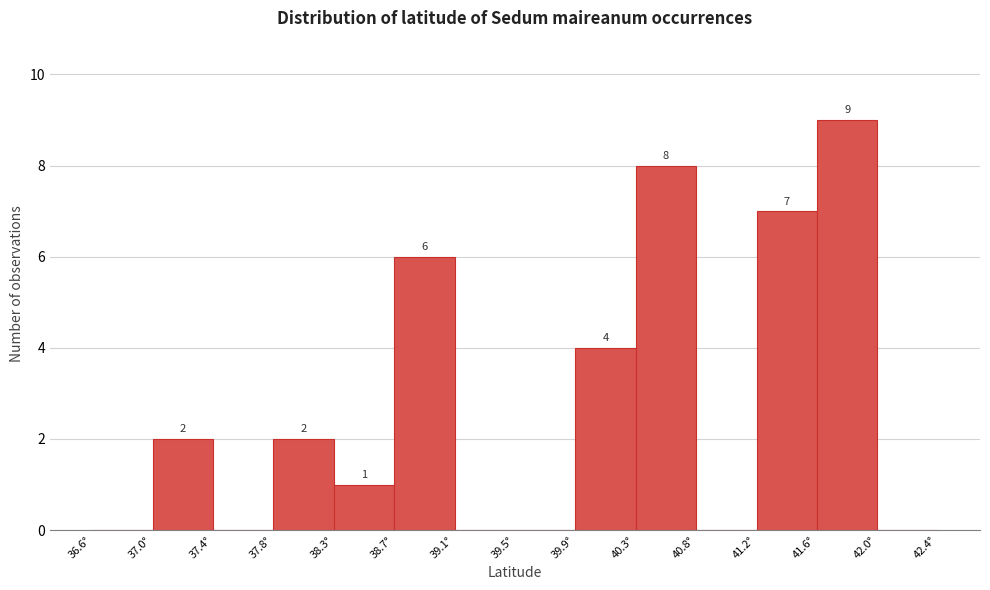

Over which range of the x-axis is the bar tallest?

41.60 to 42.00